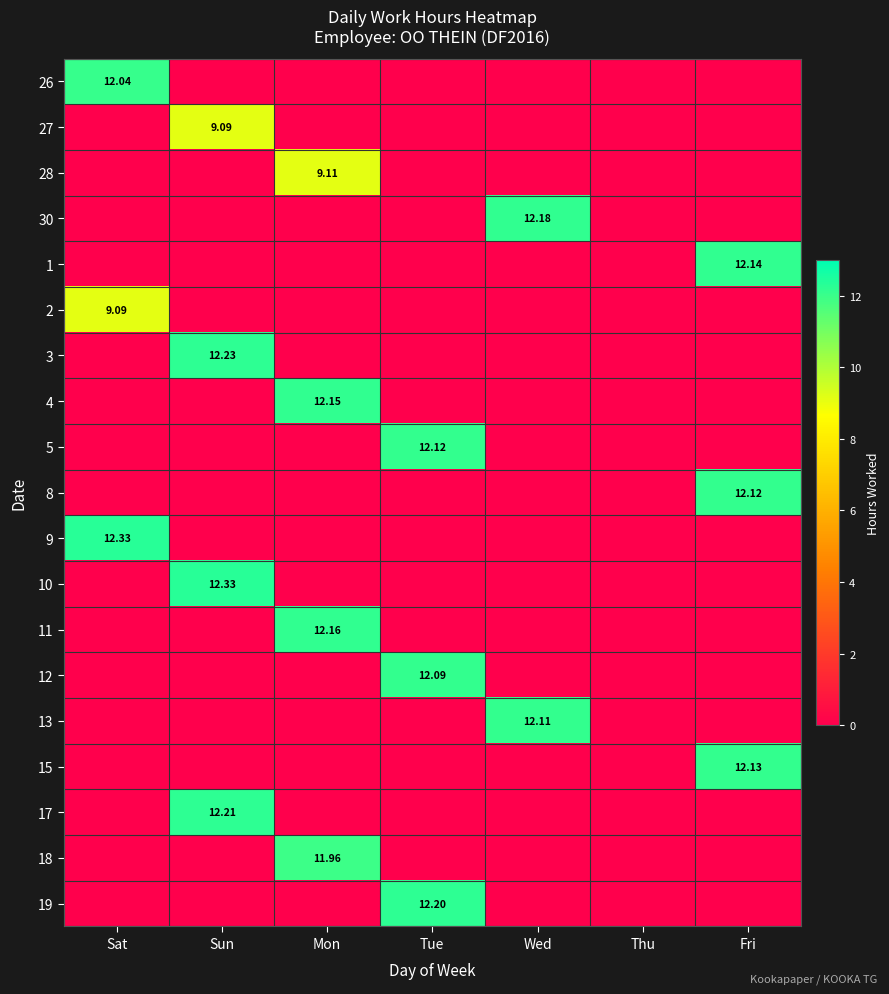

Between Tue and Fri, which is larger?

Tue